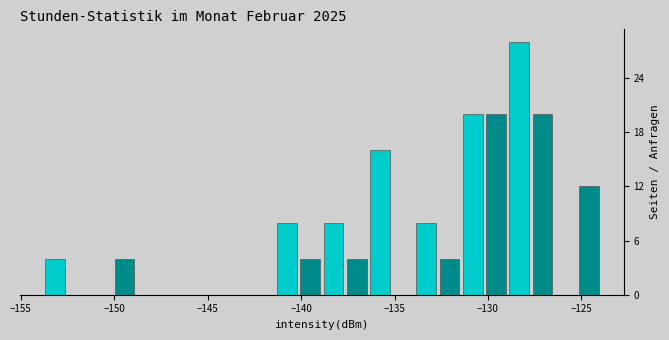

Read against the x-axis, roughly where is the centre of the tallest bar?

-128.5